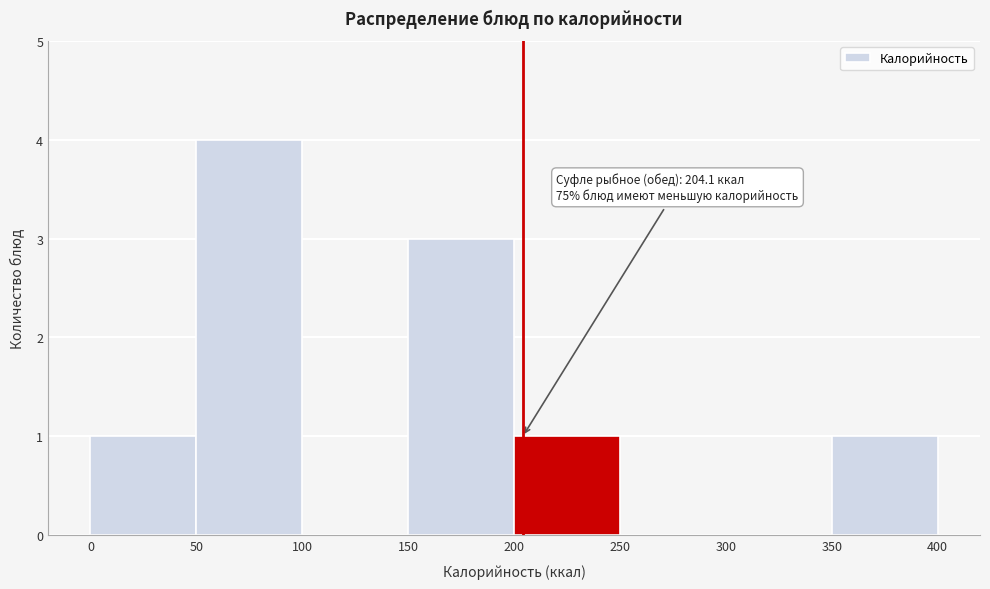

Over which range of the x-axis is the bar tallest?

50 to 100